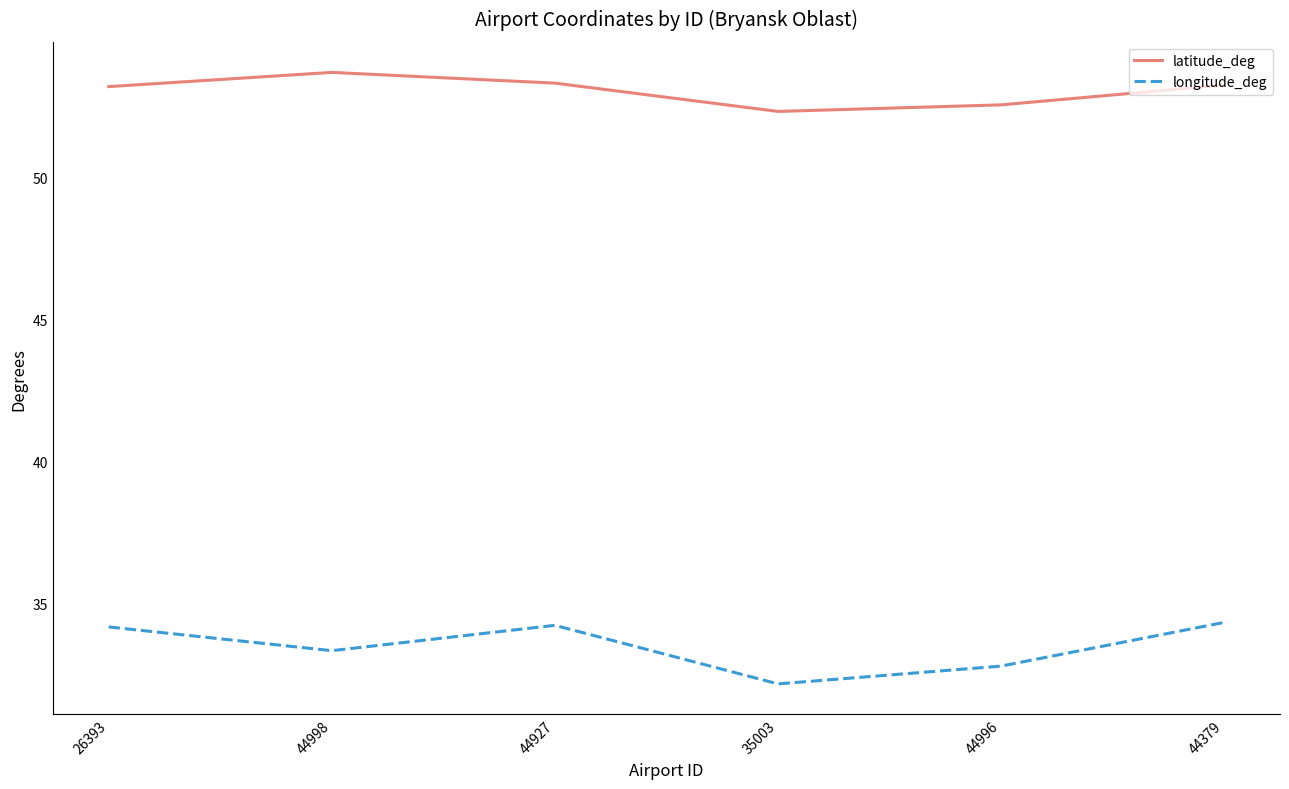

What position from the right is 44998?

5